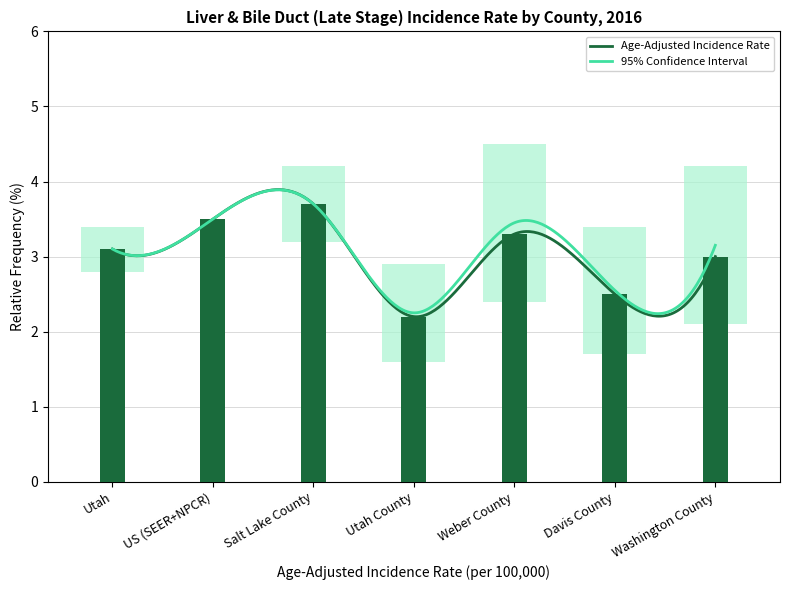

Is it true that Age-Adjusted Incidence Rate equals 4.1 at Utah?

False